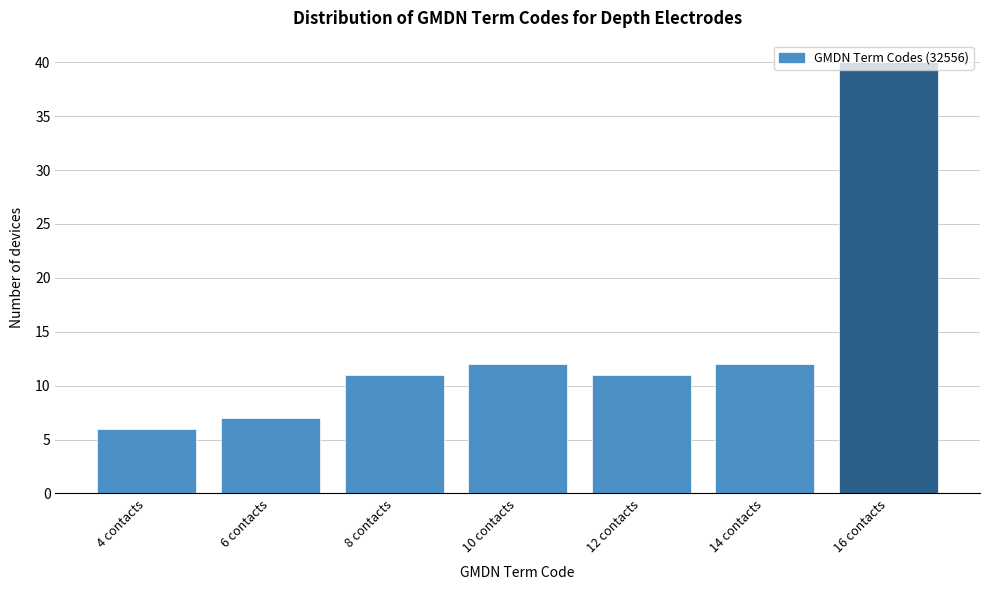

What is the label of the 3rd bar from the left?

8 contacts